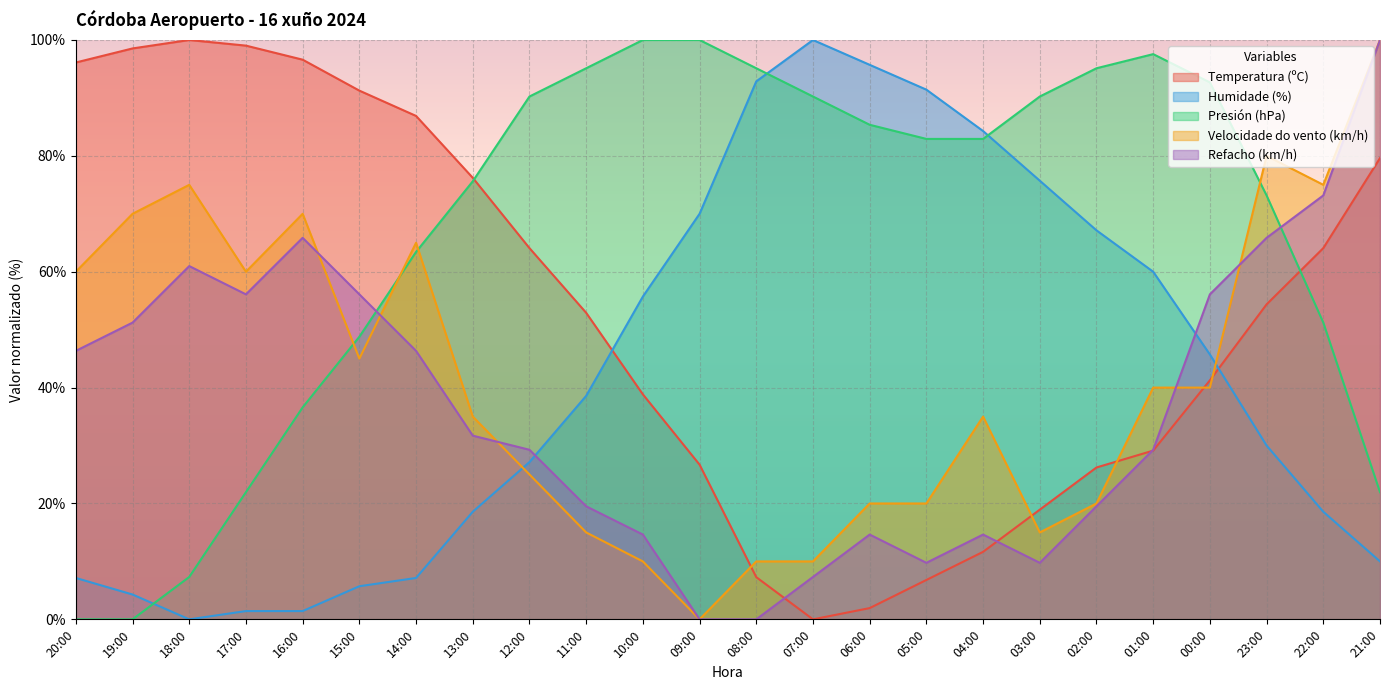

What is the difference between the maximum and second lowest values in the Presión (hPa) series?

100.0